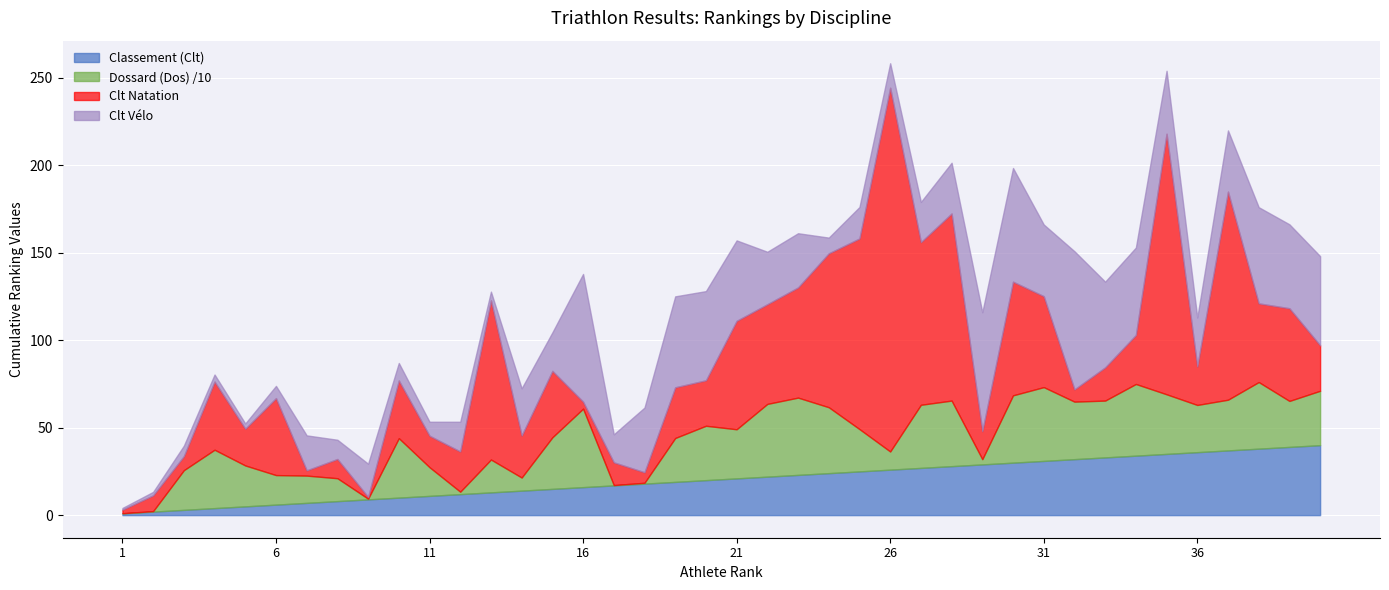

Reading left to right, what are all the values shown in this chart?

Classement (Clt): 1=1	2=2	3=3	4=4	5=5	6=6	7=7	8=8	9=9	10=10	11=11	12=12	13=13	14=14	15=15	16=16	17=17	18=18	19=19	20=20	21=21	22=22	23=23	24=24	25=25	26=26	27=27	28=28	29=29	30=30	31=31	32=32	33=33	34=34	35=35	36=36	37=37	38=38	39=39	40=40
Dossard (Dos): 1=1	2=3	3=227	4=334	5=234	6=169	7=156	8=131	9=4	10=340	11=164	12=14	13=188	14=75	15=295	16=449	17=2	18=5	19=251	20=311	21=281	22=416	23=442	24=377	25=242	26=104	27=361	28=375	29=30	30=385	31=422	32=329	33=325	34=410	35=341	36=270	37=290	38=381	39=263	40=311
Clt Natation: 1=2	2=9	3=8	4=39	5=21	6=44	7=3	8=11	9=1	10=33	11=18	12=23	13=91	14=24	15=38	16=4	17=13	18=6	19=29	20=26	21=62	22=57	23=63	24=88	25=109	26=208	27=93	28=107	29=16	30=65	31=52	32=7	33=19	34=28	35=149	36=22	37=119	38=45	39=53	40=26
Clt Velo: 1=1	2=2	3=6	4=4	5=3	6=7	7=20	8=11	9=19	10=10	11=8	12=17	13=5	14=27	15=22	16=73	17=16	18=37	19=52	20=51	21=46	22=30	23=31	24=9	25=18	26=14	27=23	28=29	29=68	30=65	31=41	32=79	33=49	34=50	35=36	36=28	37=35	38=55	39=48	40=51